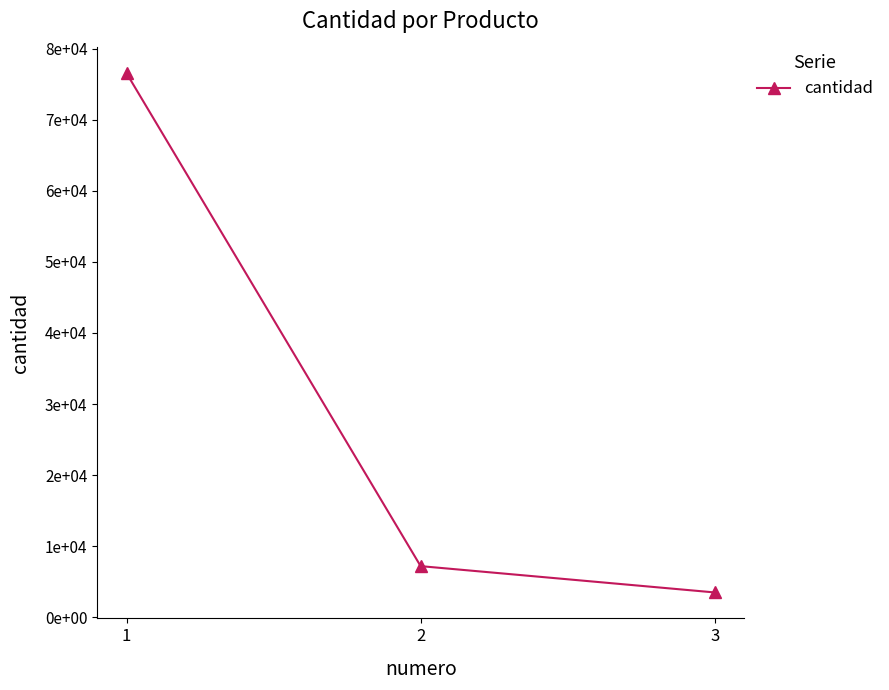

The value at 2 is 7200. True or false?

True